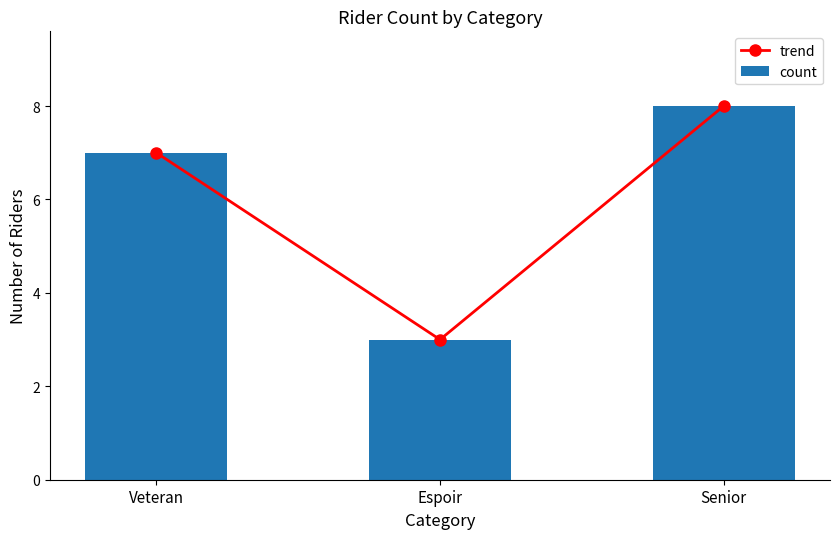

What position from the left is Veteran?

1